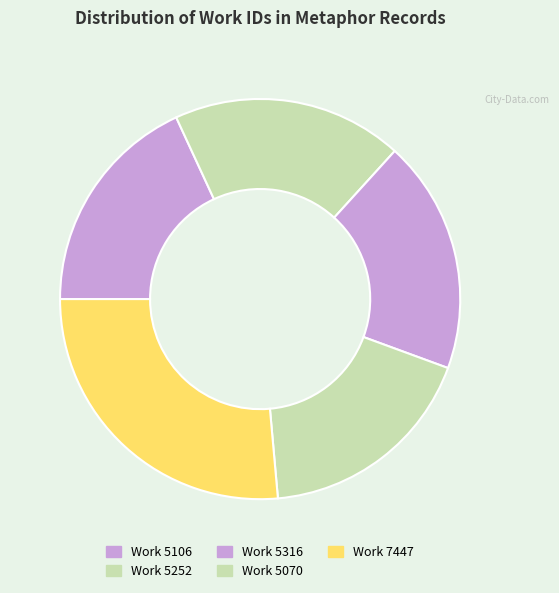

Does Work 5106 represent more than half of the total?

No